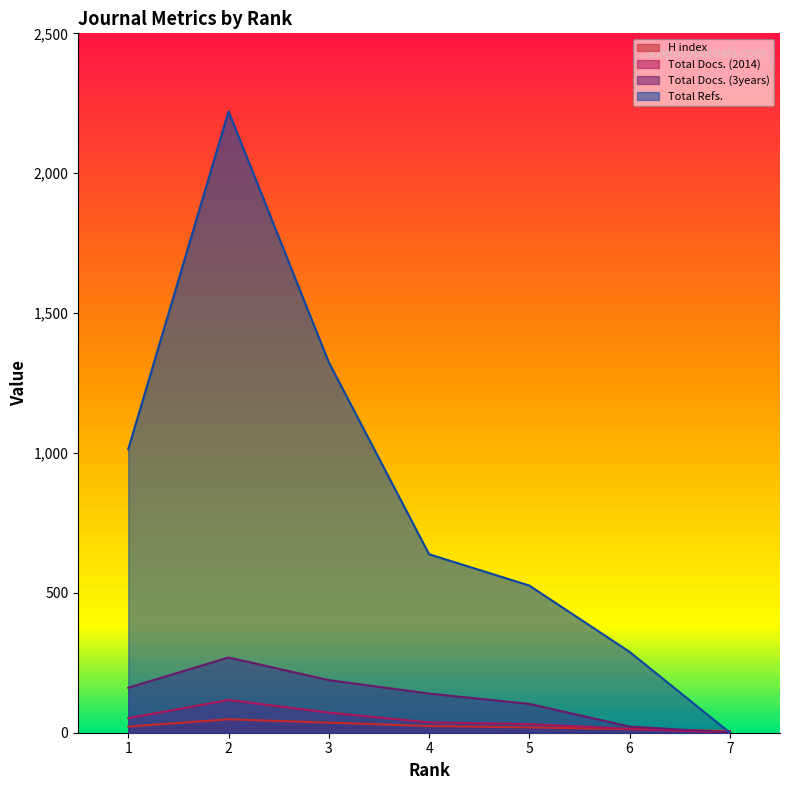

Reading right to left, transcribe all the data shown in this chart.

H index: 7=6	6=13	5=19	4=24	3=36	2=48	1=22
Total Docs. (2014): 7=0	6=14	5=31	4=37	3=72	2=117	1=52
Total Docs. (3years): 7=1	6=22	5=103	4=140	3=188	2=269	1=161
Total Refs.: 7=0	6=289	5=526	4=638	3=1324	2=2221	1=1014